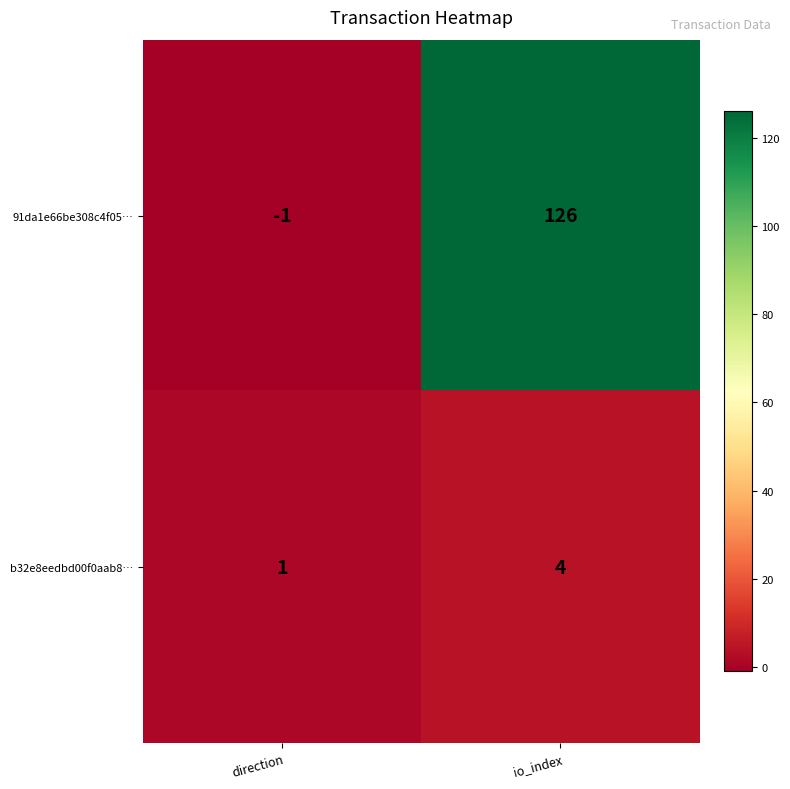

List the series in order of their peak value, lowest first.

b32e8eedbd00f0aab8…, 91da1e66be308c4f05…